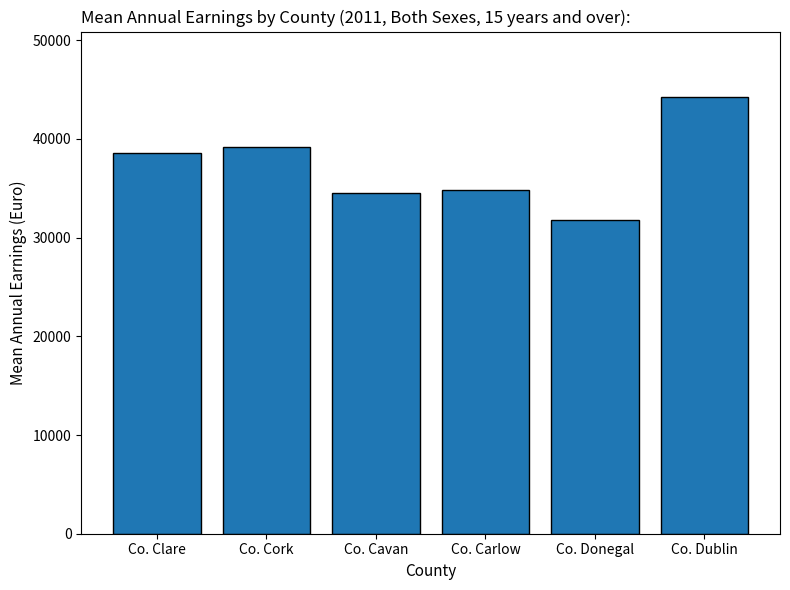

What is the difference between the maximum and minimum values?

12467